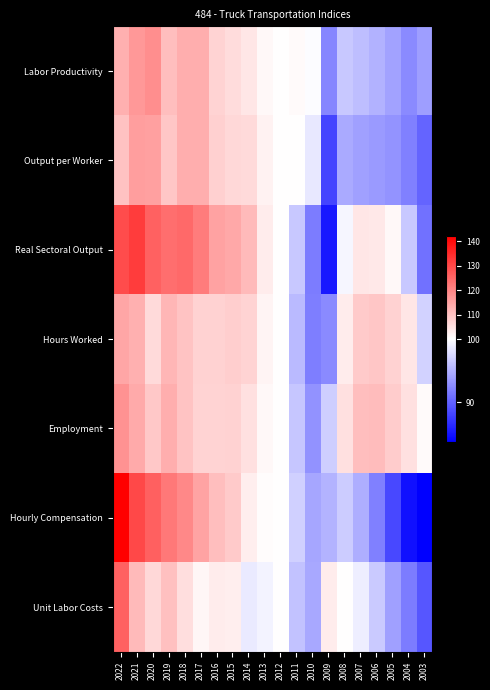

Reading left to right, what are all the values shown in this chart?

Labor Productivity: 2022=113.0	2021=117.1	2020=118.5	2019=110.8	2018=113.4	2017=113.3	2016=107.2	2015=105.7	2014=104.1	2013=101.3	2012=100.0	2011=100.9	2010=99.8	2009=92.2	2008=96.5	2007=95.8	2006=95.1	2005=94.0	2004=92.5	2003=93.7
Output per Worker: 2022=109.9	2021=116.1	2020=115.5	2019=109.4	2018=113.3	2017=113.4	2016=107.6	2015=106.5	2014=106.1	2013=102.1	2012=100.0	2011=100.2	2010=98.5	2009=88.0	2008=94.5	2007=94.0	2006=93.5	2005=93.2	2004=91.8	2003=90.1
Real Sectoral Output: 2022=129.6	2021=132.2	2020=125.8	2019=124.0	2018=124.4	2017=121.5	2016=115.2	2015=114.3	2014=111.4	2013=103.2	2012=100.0	2011=96.5	2010=91.6	2009=85.3	2008=99.4	2007=104.1	2006=103.9	2005=101.1	2004=96.4	2003=91.0
Hours Worked: 2022=114.7	2021=112.9	2020=106.2	2019=111.9	2018=109.7	2017=107.3	2016=107.5	2015=108.1	2014=106.9	2013=101.9	2012=100.0	2011=95.6	2010=91.8	2009=92.5	2008=103.0	2007=108.6	2006=109.2	2005=107.6	2004=104.2	2003=97.1
Employment: 2022=117.9	2021=113.9	2020=108.9	2019=113.4	2018=109.8	2017=107.2	2016=107.1	2015=107.3	2014=105.0	2013=101.1	2012=100.0	2011=96.3	2010=93.0	2009=96.9	2008=105.2	2007=110.8	2006=111.1	2005=108.5	2004=105.0	2003=100.9
Hourly Compensation: 2022=142.2	2021=130.3	2020=126.2	2019=122.4	2018=119.6	2017=115.0	2016=110.7	2015=108.7	2014=102.8	2013=100.6	2012=100.0	2011=97.0	2010=94.3	2009=95.2	2008=96.8	2007=94.8	2006=91.8	2005=88.3	2004=84.7	2003=83.6
Unit Labor Costs: 2022=125.8	2021=111.3	2020=106.5	2019=110.4	2018=105.5	2017=101.5	2016=103.2	2015=102.9	2014=98.7	2013=99.3	2012=100.0	2011=96.1	2010=94.5	2009=103.3	2008=100.3	2007=98.9	2006=96.6	2005=93.9	2004=91.6	2003=89.2